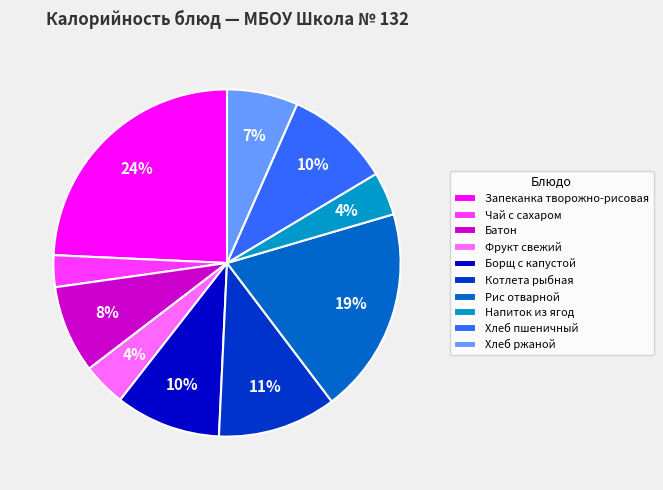

What is the largest slice in the pie chart?

Запеканка творожно-рисовая